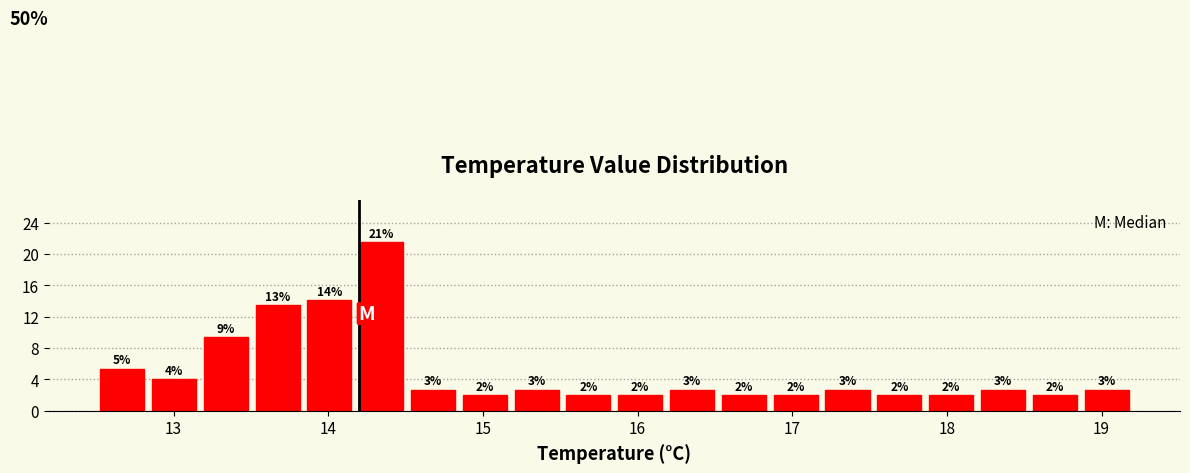

Around what value on the x-axis is the tallest bar? Give the approximate position of its centre, as read against the axis.

14.3